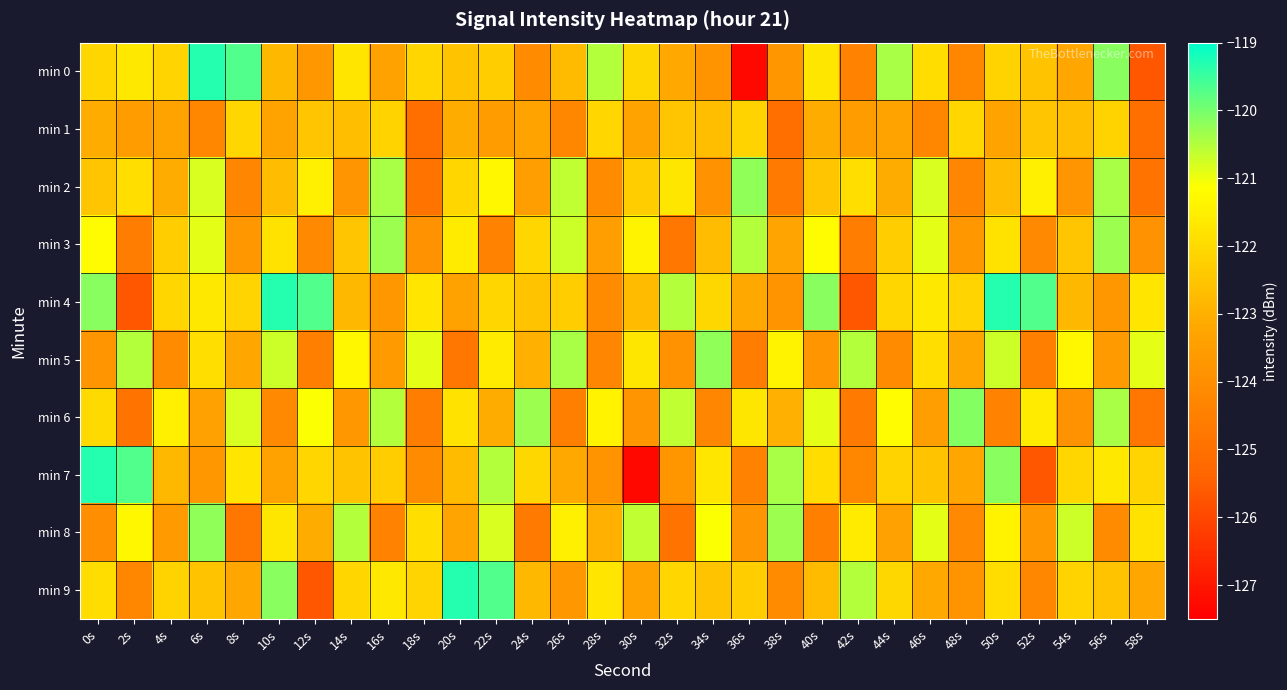

Between 58s and 40s, which is larger?

40s